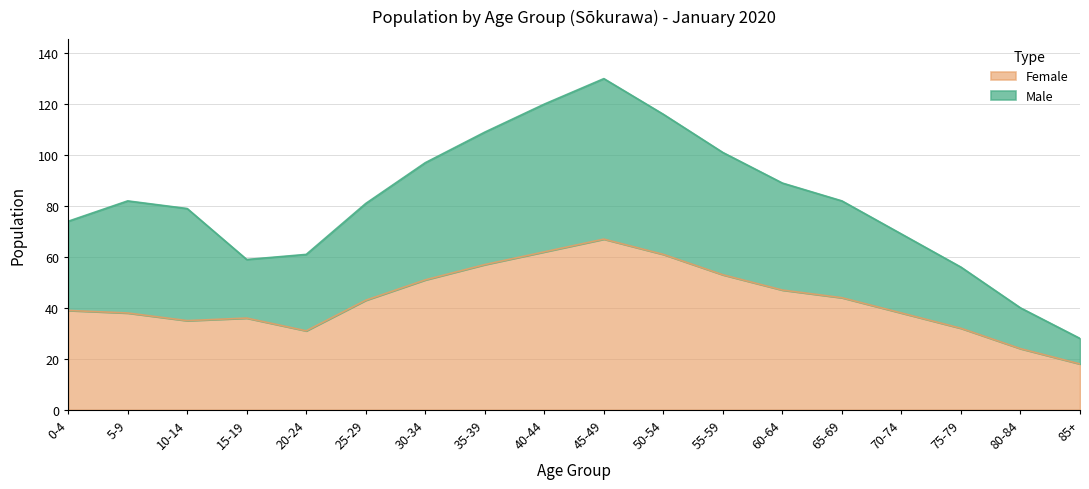

Which category has the lowest value in the Female series?

85+